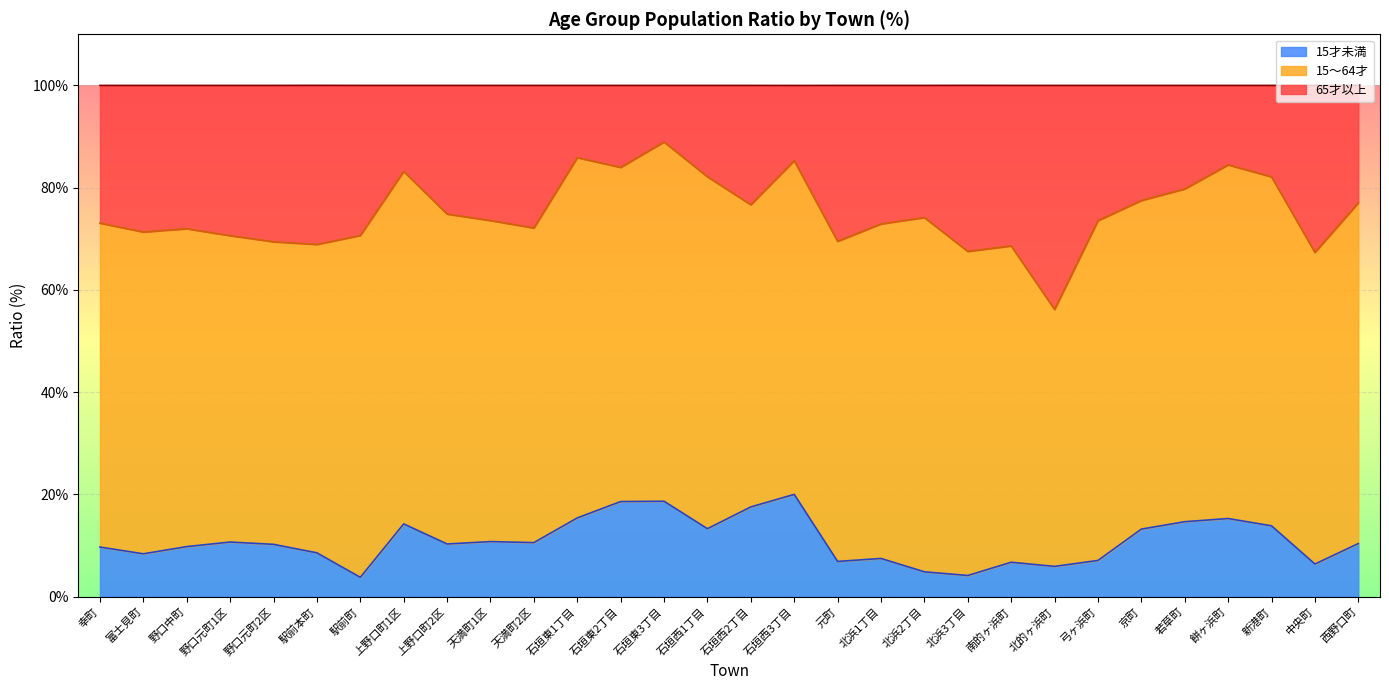

Where is the first local maximum for 15才未満?

野口元町1区